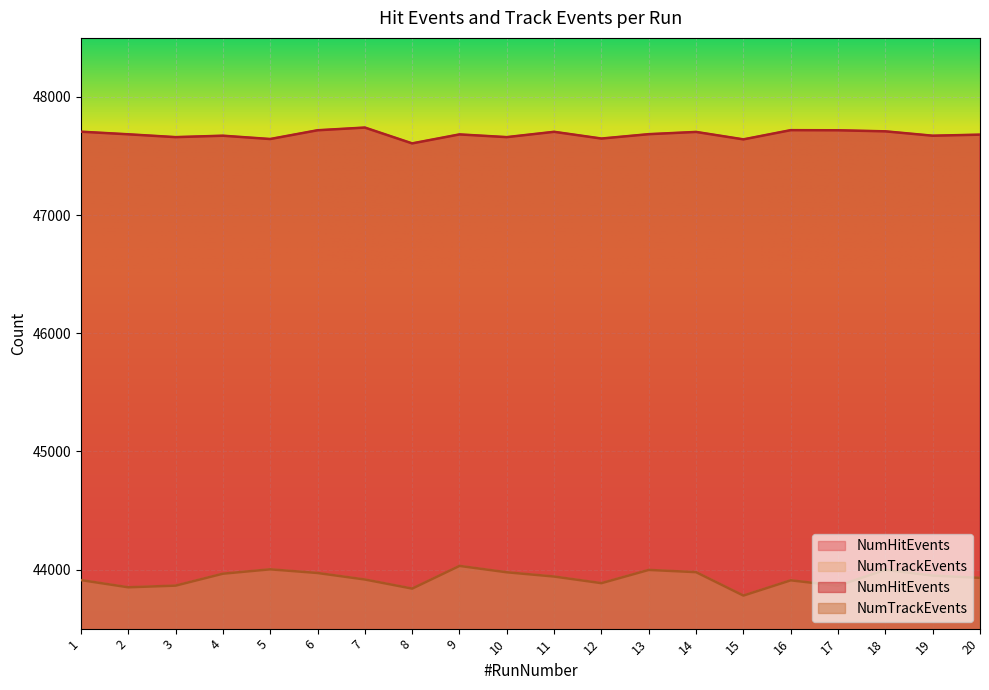

What is the difference between the highest and lowest values at 3?

3796